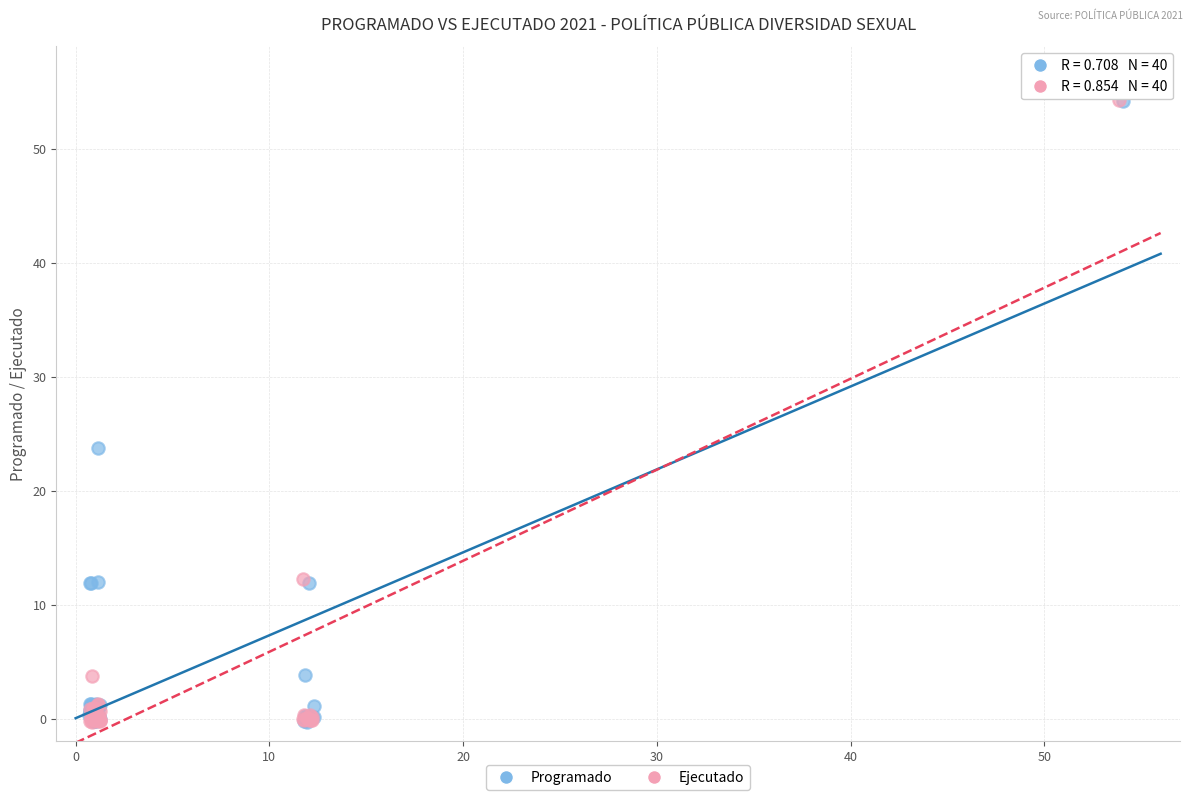

What are all the series names shown in the legend?

Programado, Ejecutado